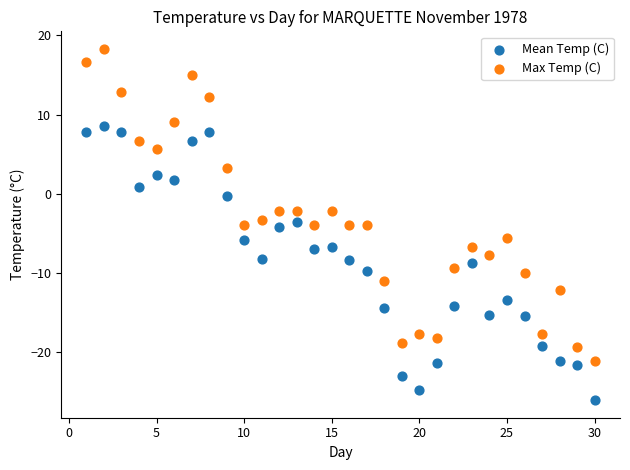

Which series contains the lowest Y value?

Mean Temp (C)